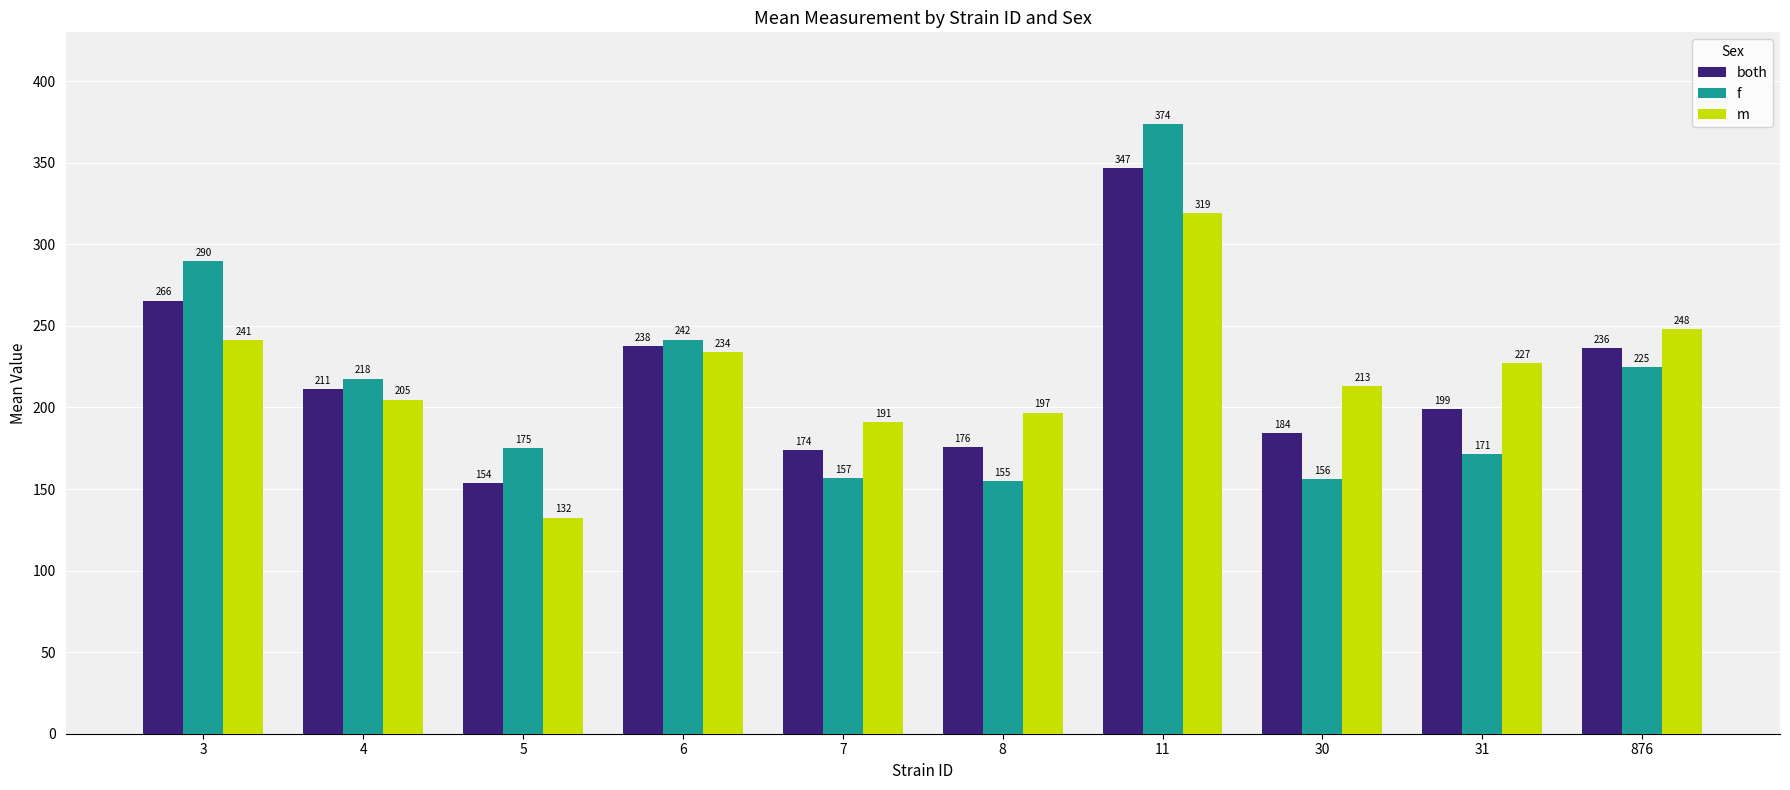

Which series has the largest range (max minus min)?

f